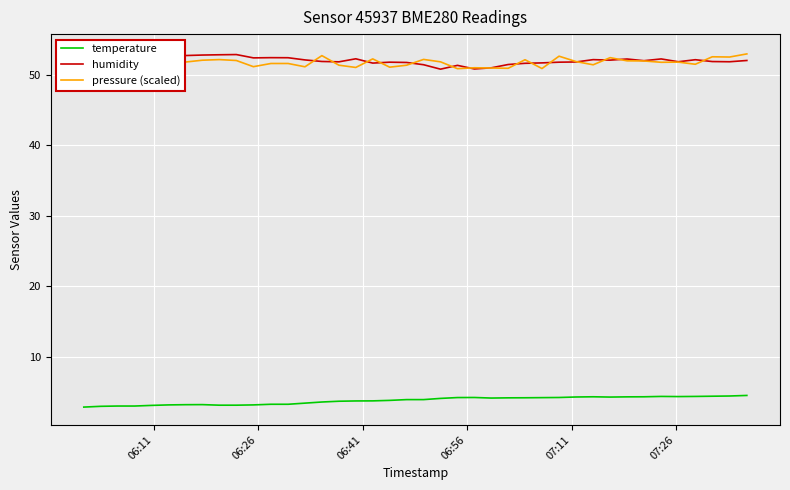

What is the minimum value for temperature?

2.9